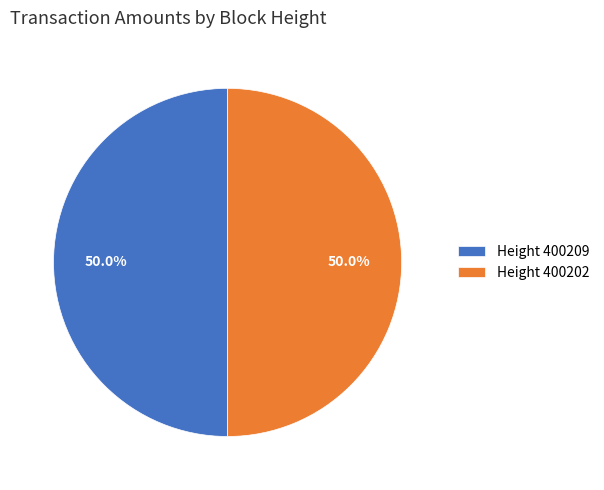

What is the total percentage of Height 400209 and Height 400202?

100.0%